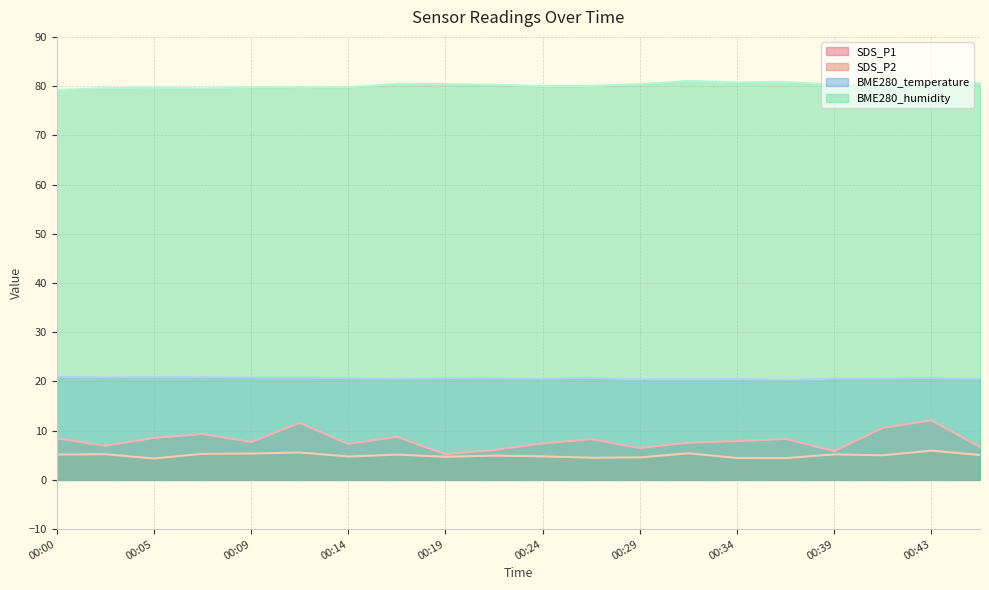

Reading left to right, extract all data points from this chart.

SDS_P1: 00:00=8.4	00:02=6.9	00:05=8.5	00:07=9.3	00:09=7.7	00:12=11.6	00:14=7.3	00:17=8.8	00:19=5.2	00:22=6.1	00:24=7.4	00:26=8.3	00:29=6.5	00:31=7.5	00:34=7.9	00:36=8.3	00:39=5.8	00:41=10.6	00:43=12.1	00:46=6.7
SDS_P2: 00:00=5.2	00:02=5.2	00:05=4.3	00:07=5.3	00:09=5.3	00:12=5.6	00:14=4.8	00:17=5.1	00:19=4.7	00:22=4.9	00:24=4.8	00:26=4.5	00:29=4.6	00:31=5.4	00:34=4.5	00:36=4.4	00:39=5.2	00:41=5.0	00:43=5.9	00:46=5.0
BME280_temperature: 00:00=20.9	00:02=20.8	00:05=20.9	00:07=20.8	00:09=20.8	00:12=20.8	00:14=20.6	00:17=20.6	00:19=20.6	00:22=20.6	00:24=20.6	00:26=20.7	00:29=20.4	00:31=20.5	00:34=20.5	00:36=20.3	00:39=20.6	00:41=20.6	00:43=20.7	00:46=20.5
BME280_humidity: 00:00=79.2	00:02=79.6	00:05=79.7	00:07=79.5	00:09=79.7	00:12=79.8	00:14=79.8	00:17=80.5	00:19=80.4	00:22=80.3	00:24=80.0	00:26=80.0	00:29=80.4	00:31=81.0	00:34=80.8	00:36=80.8	00:39=80.3	00:41=80.3	00:43=80.2	00:46=80.7